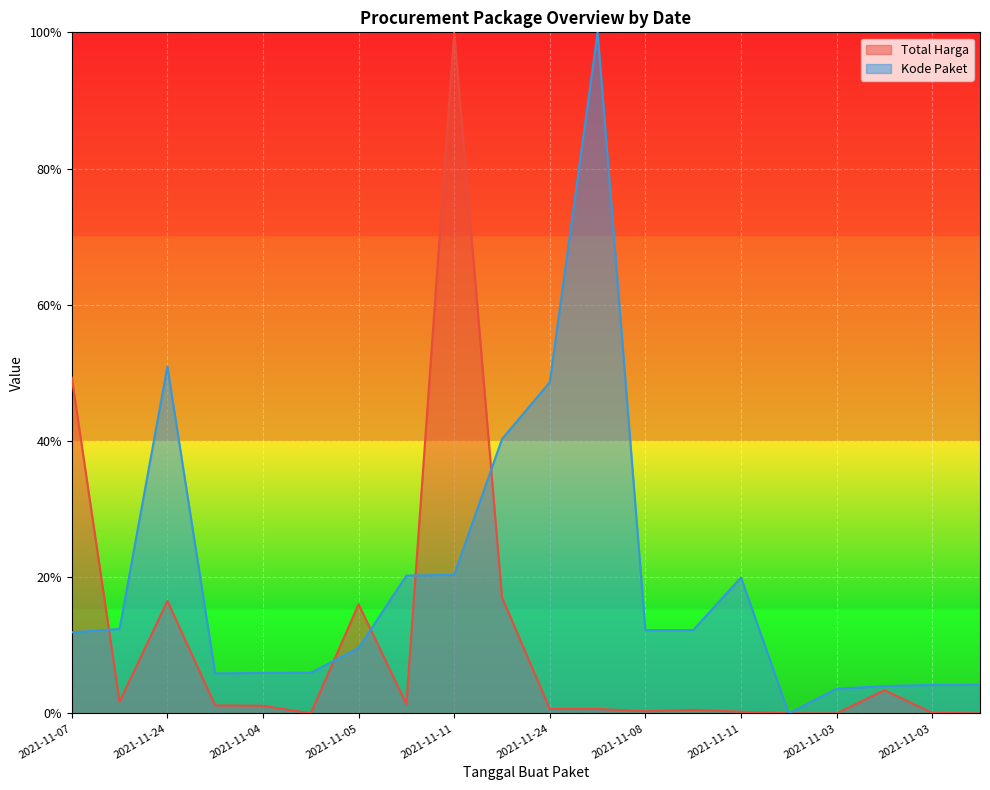

Which series has the largest total across all categories?

Kode Paket